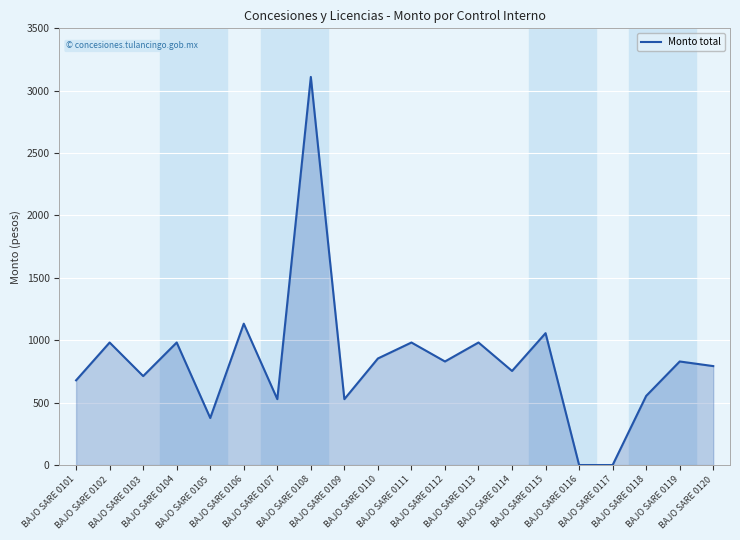

Does the chart have visible grid lines?

Yes